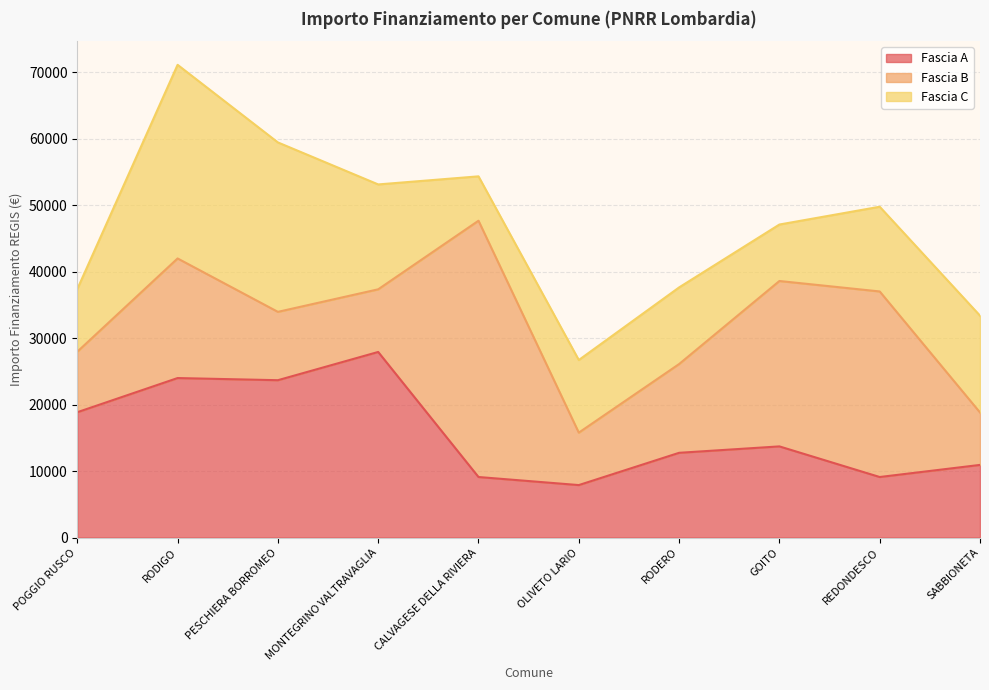

At how many categories does at least one series exceed 23421?

6